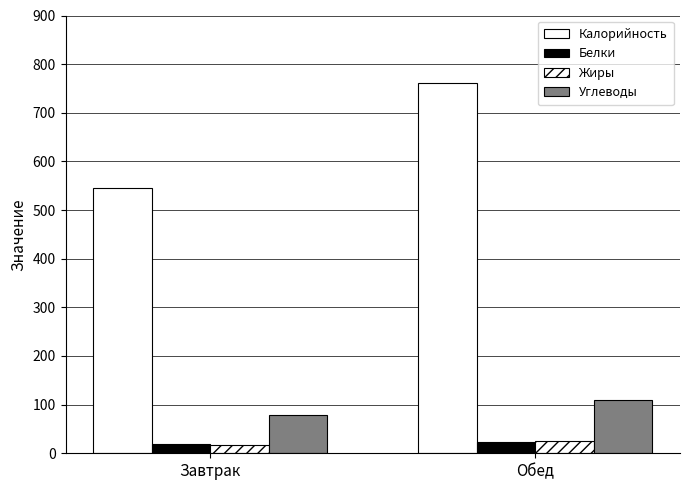

Which series has the largest total across all categories?

Калорийность